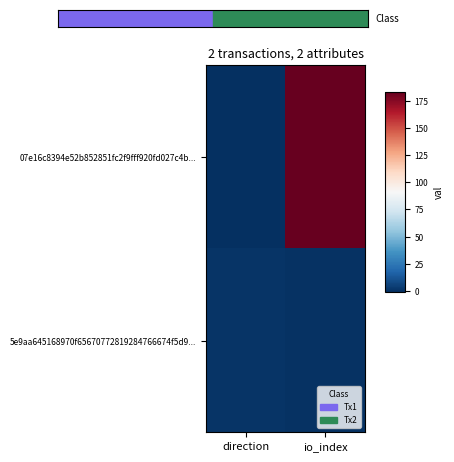

What is the greatest value displayed?

183